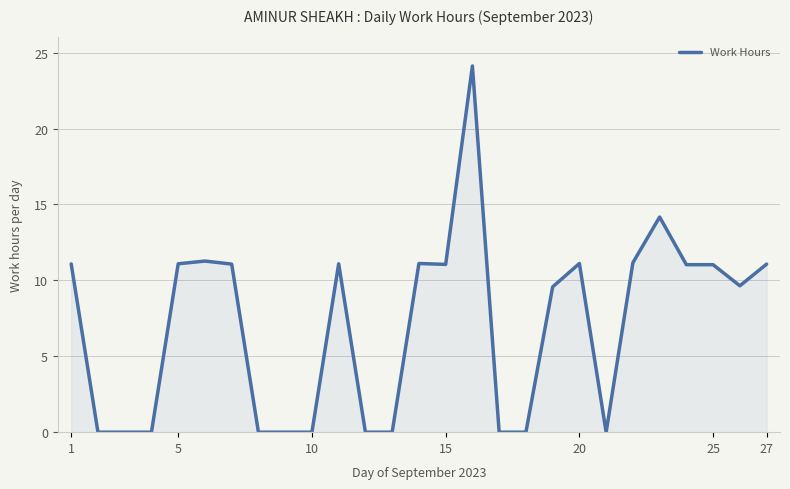

What is the greatest value displayed?

24.1